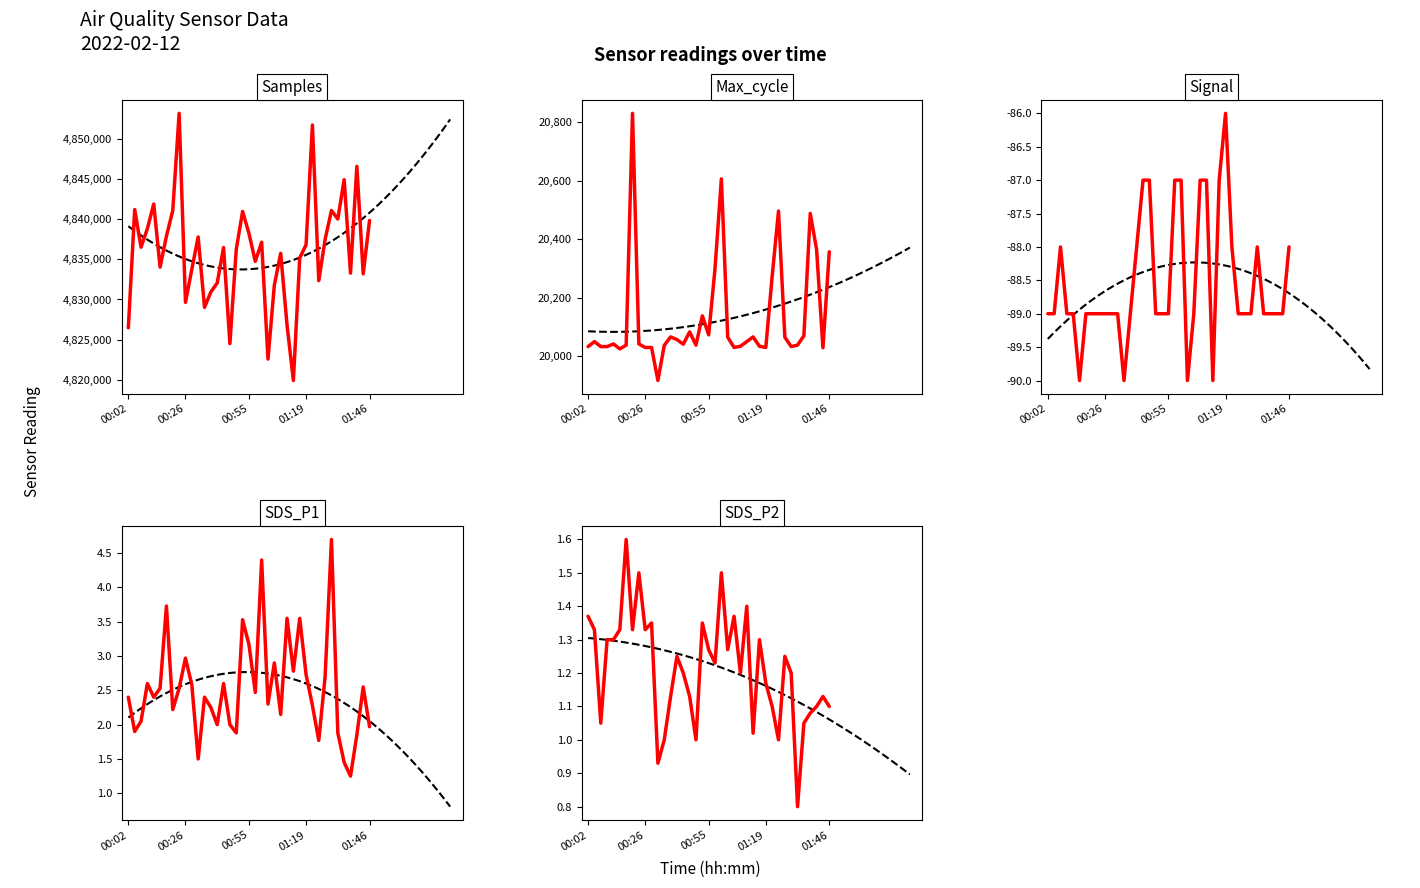

True or false: Signal has a value of -49.7 at 00:52.

False